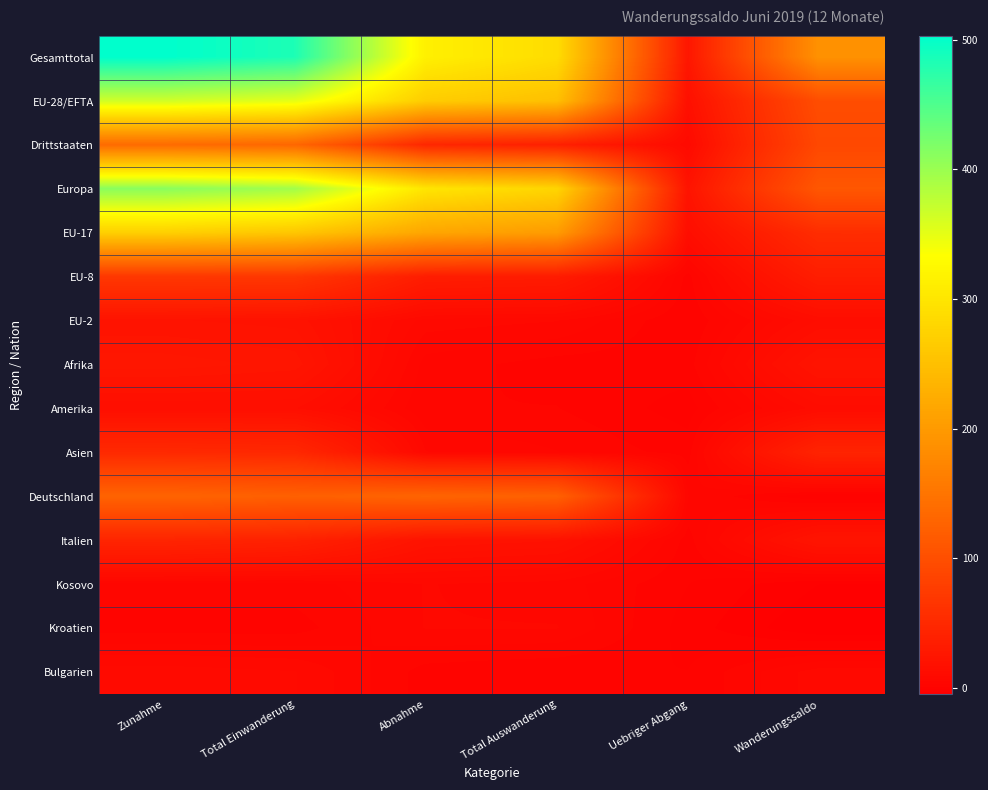

Between Total Einwanderung and Uebriger Abgang, which series saw the biggest shift?

Gesamttotal